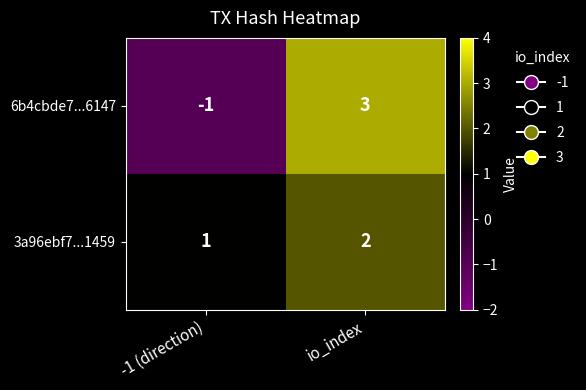

List the series in order of their overall mean, highest first.

3a96ebf7...1459, 6b4cbde7...6147